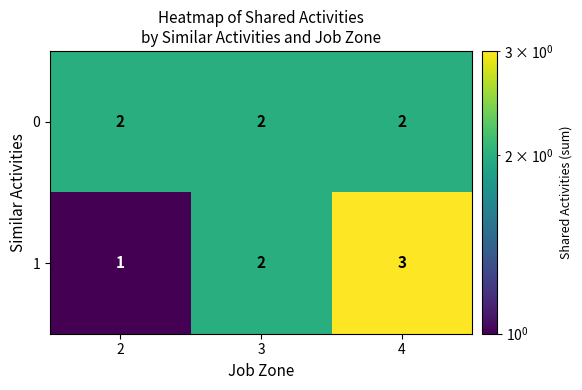

What is the sum of all 1 values?

6